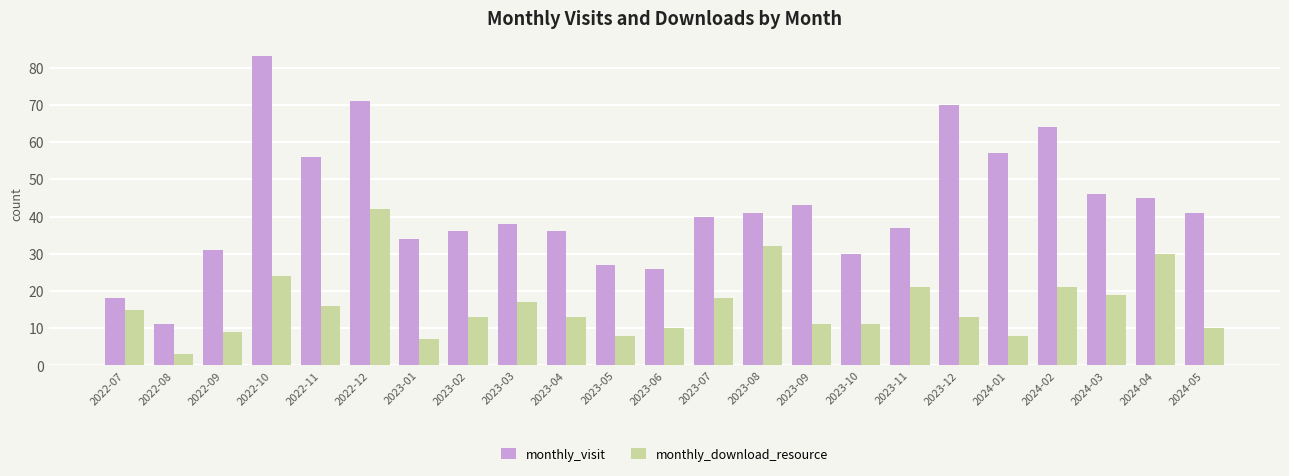

At 2023-05, list the series in order from largest to smallest.

monthly_visit, monthly_download_resource